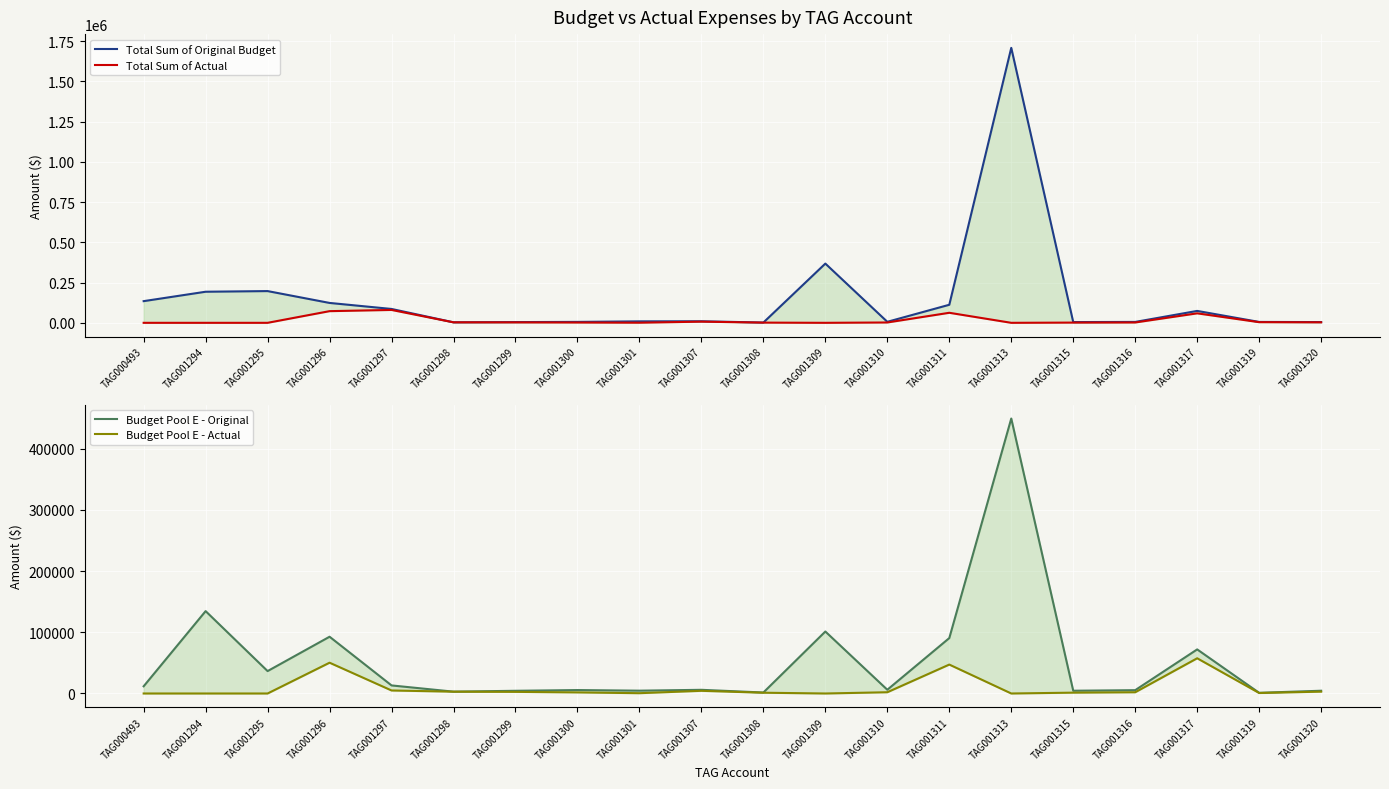

What is the value of the Total Sum of Actual point at the 8th from the left?

1818.0